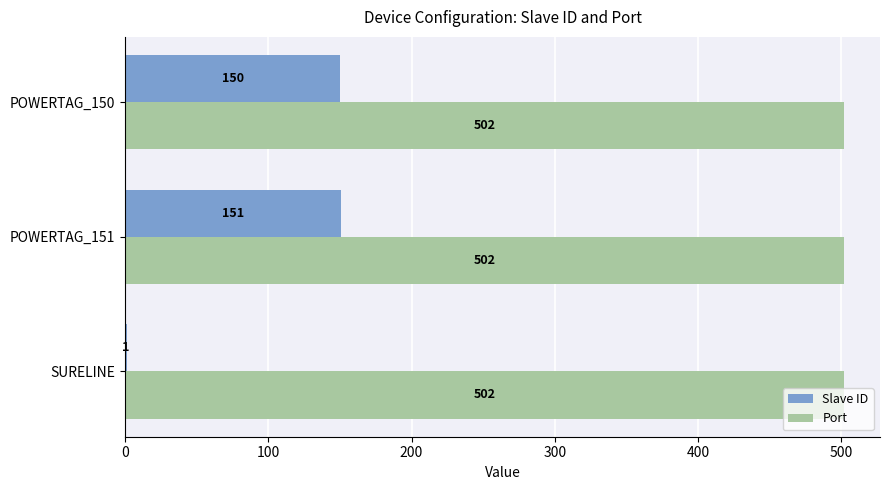

At which category is the sum across all series the highest?

POWERTAG_151